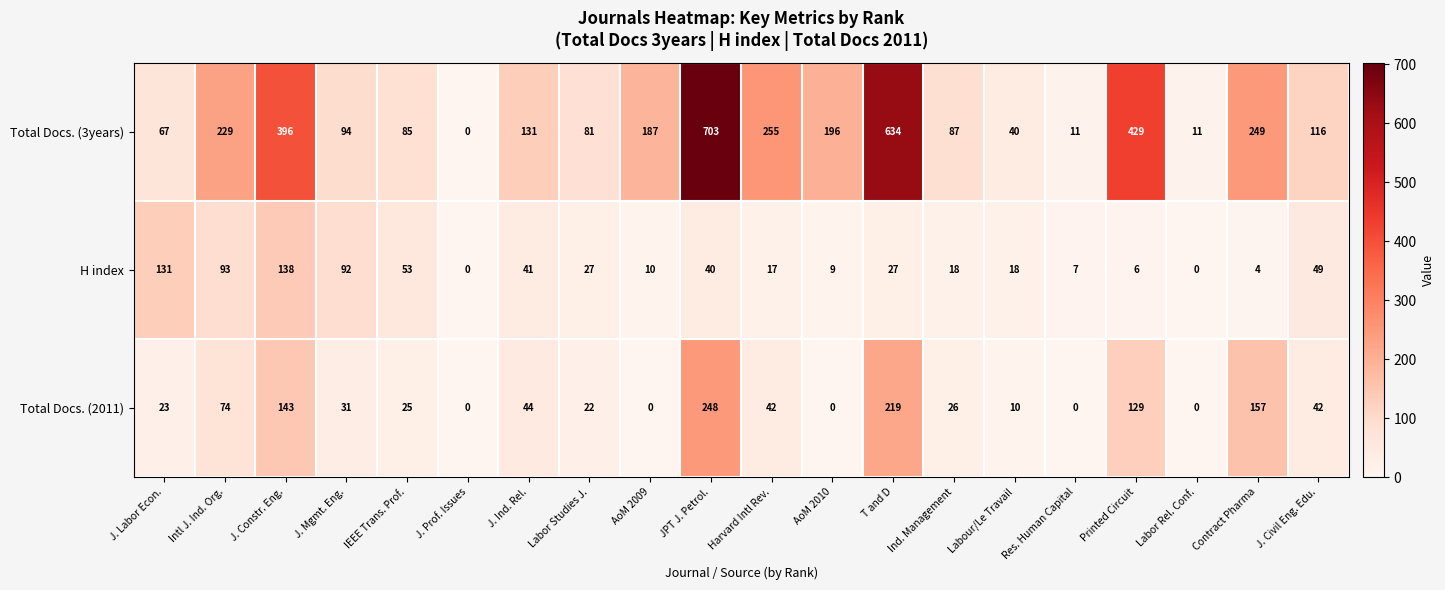

At how many categories does at least one series exceed 526?

2